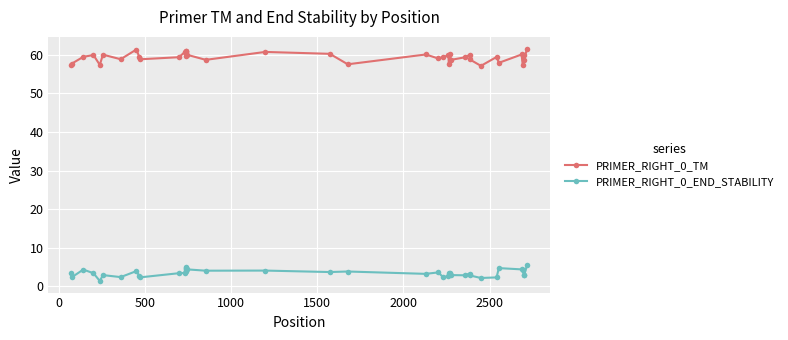

True or false: PRIMER_RIGHT_0_TM and PRIMER_RIGHT_0_END_STABILITY intersect in this chart.

False